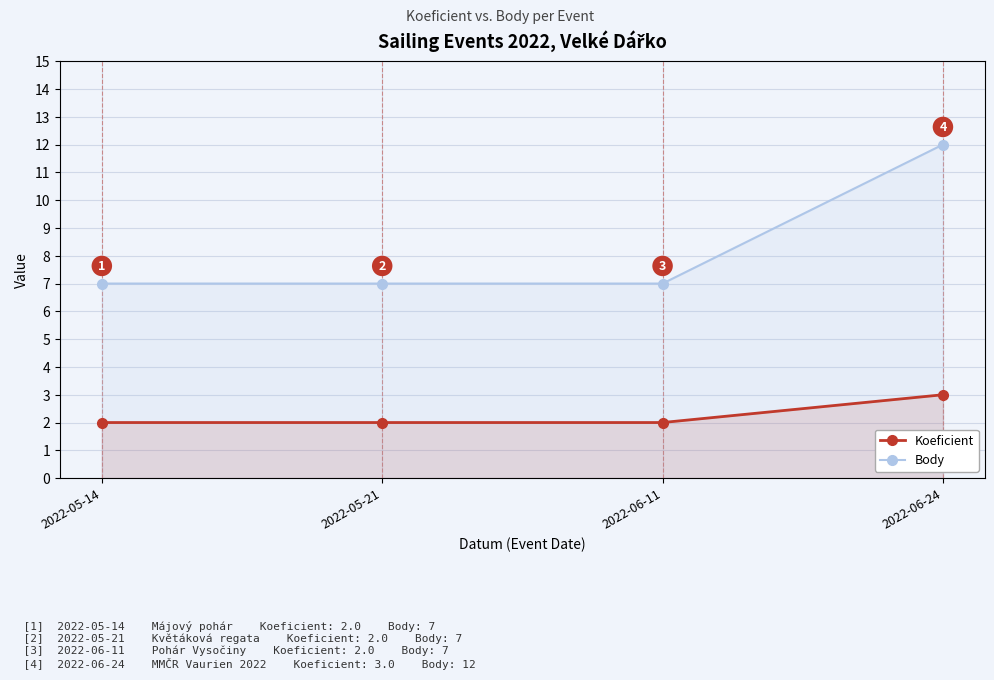

Which series has the largest range (max minus min)?

Body